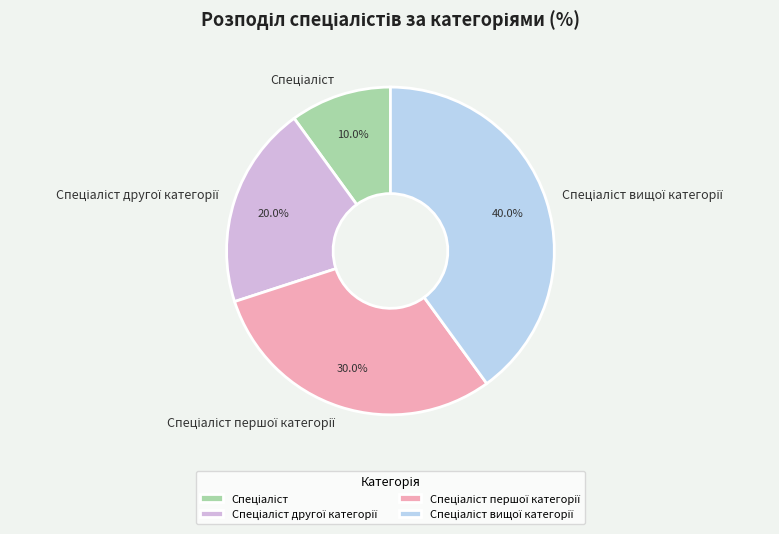

Does any single category account for the majority?

No